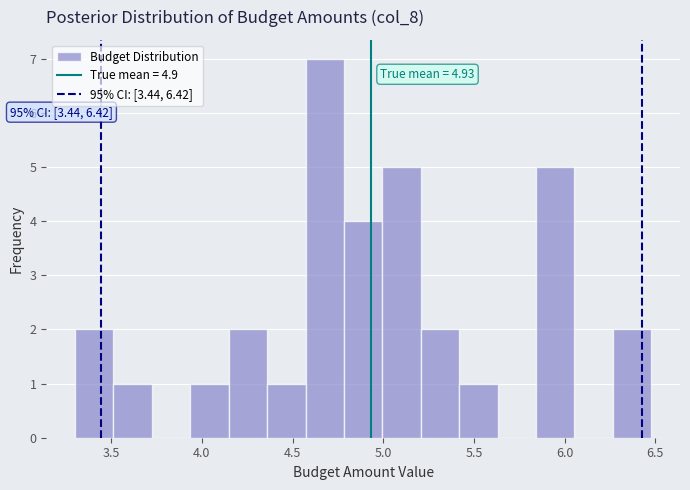

Over which range of the x-axis is the bar tallest?

4.55 to 4.80